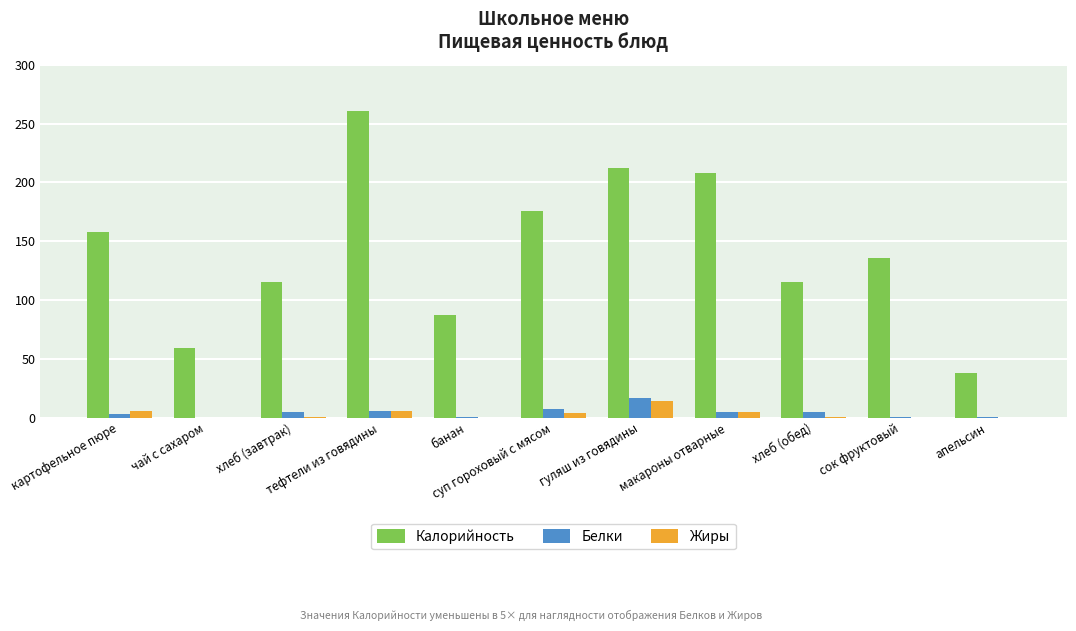

What is the highest value of the Белки series?

17.0